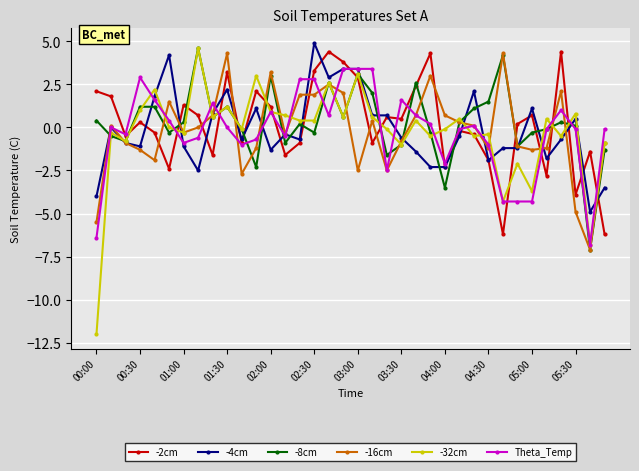

True or false: Theta_Temp has more than 1 points higher than both neighbors.

True